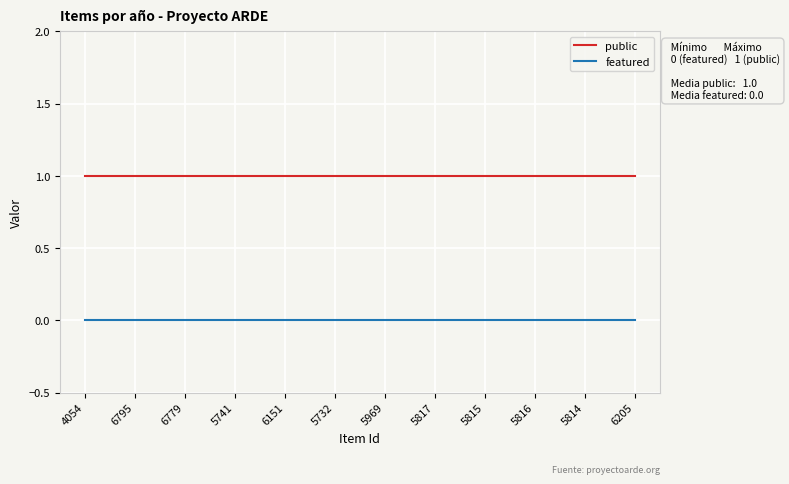

Is it true that public equals 0 at 6779?

False